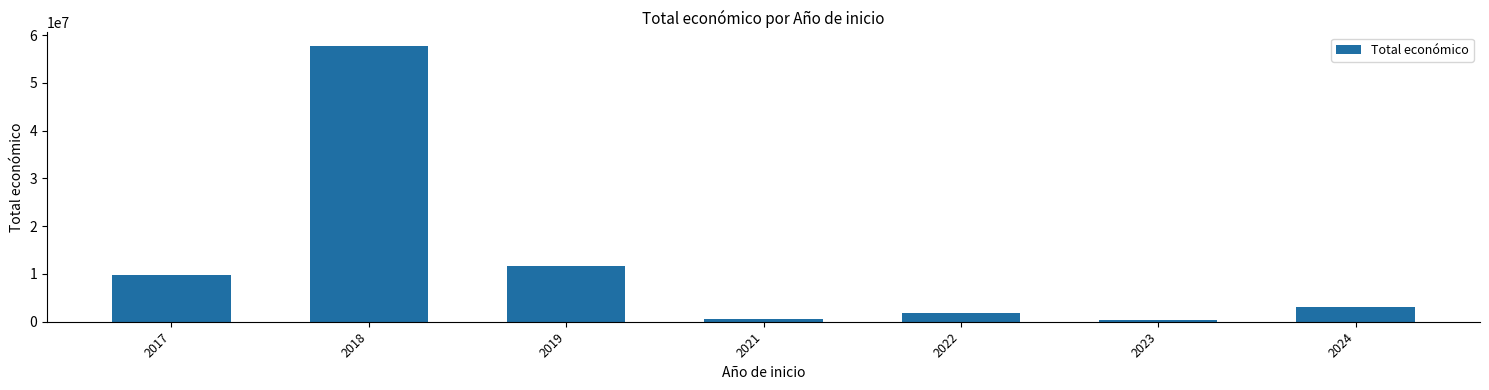

What is the ratio of the value at 2018 to the value at 2022?

33.4